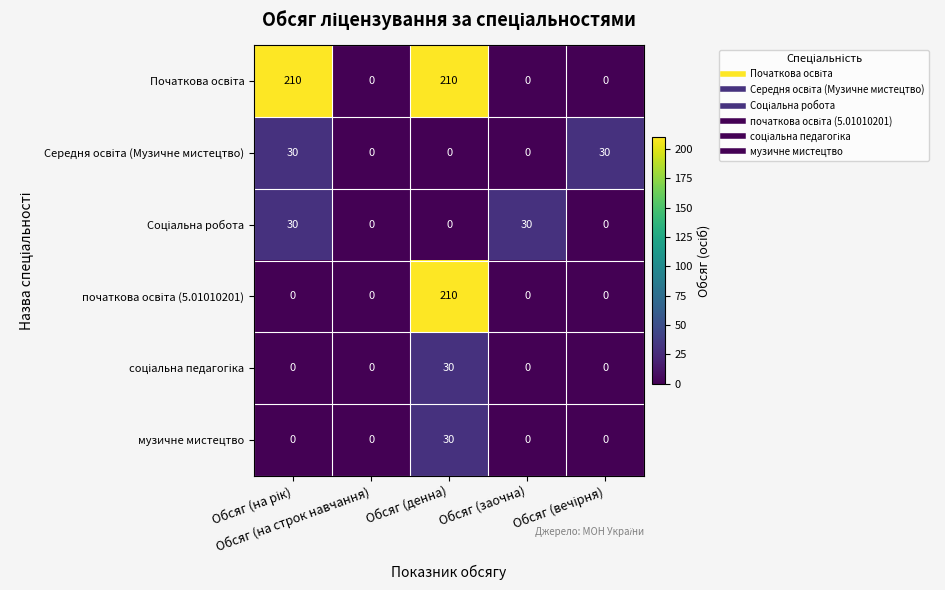

At how many categories does at least one series exceed 10?

4